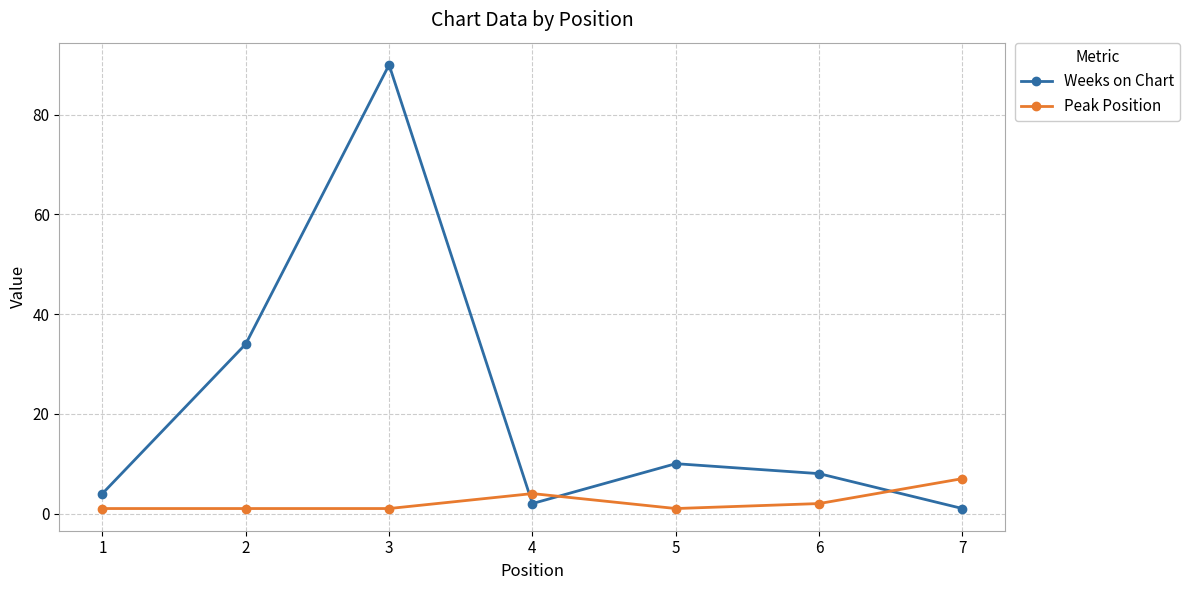

True or false: Weeks on Chart has more than 1 points higher than both neighbors.

True